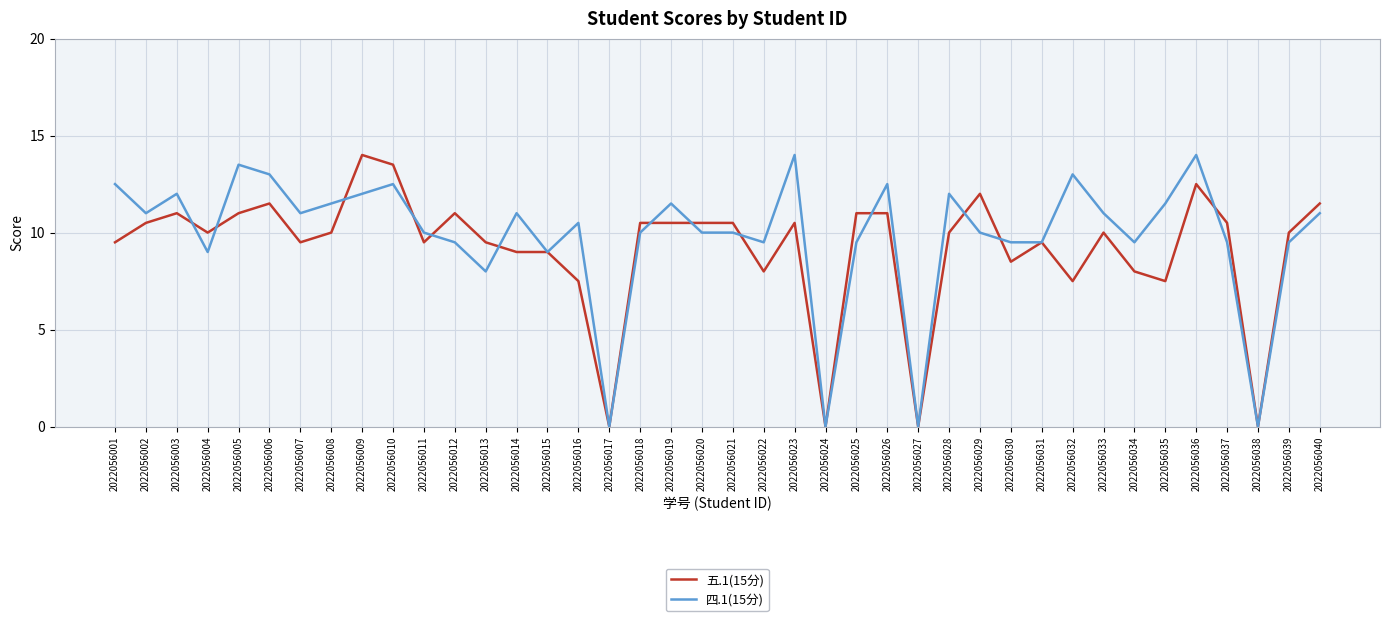

Rank the series at 2022056014 from lowest to highest value.

五.1(15分), 四.1(15分)